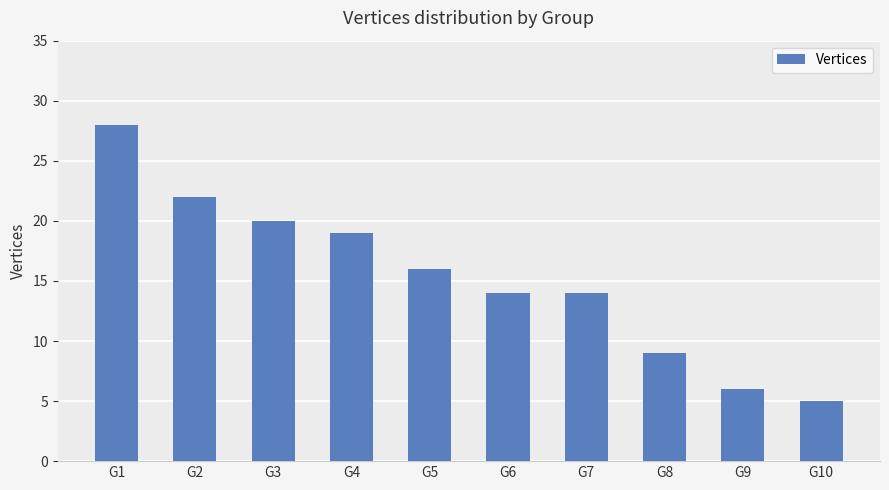

What is the sum of all values?

153